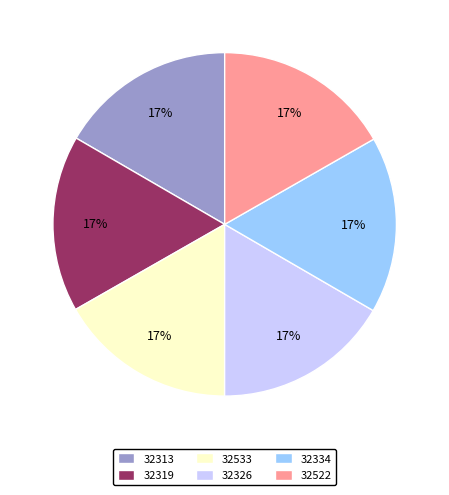

Approximately how many times larger is the value at 32326 compared to 32334?

1.0